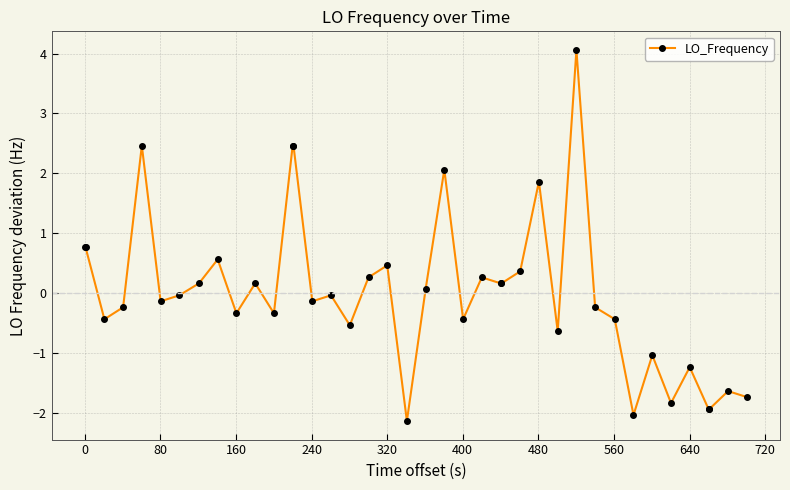

What is the smallest value displayed?

-2.1